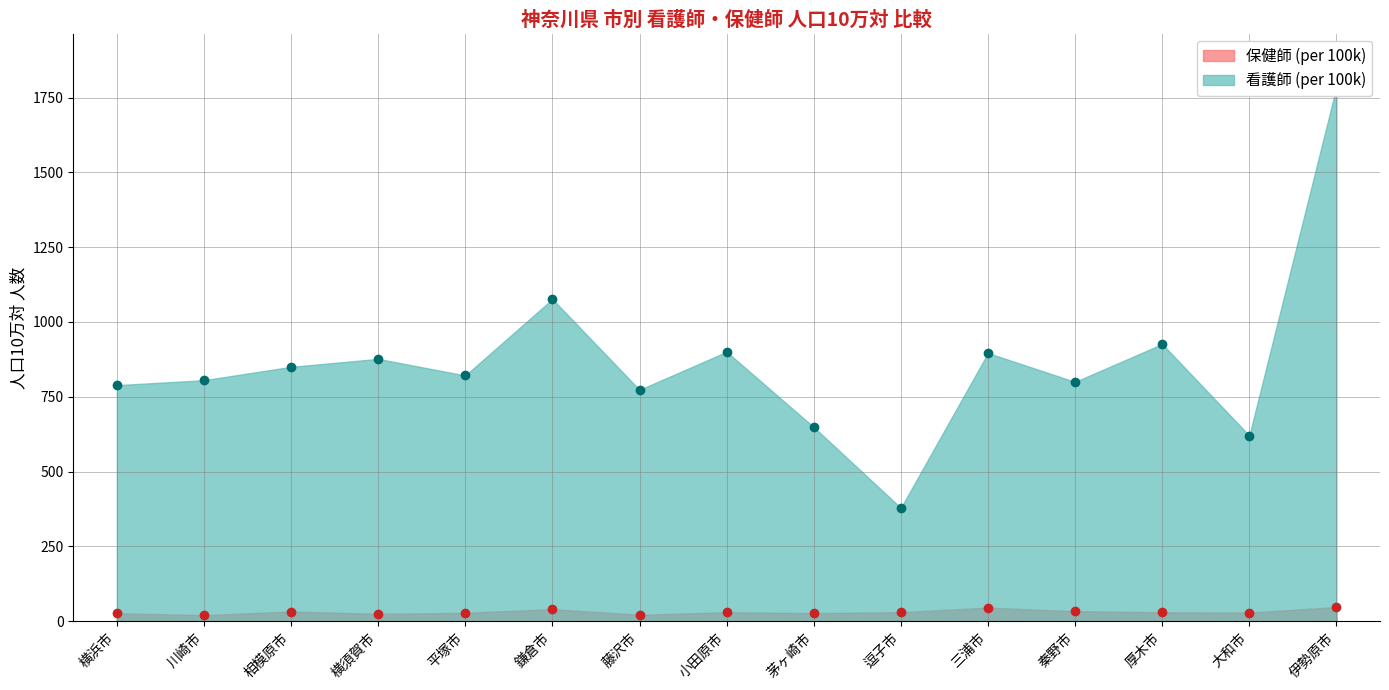

Reading right to left, transcribe all the data shown in this chart.

看護師 (per 100k): 伊勢原市=1785.2	大和市=620.1	厚木市=926.2	秦野市=799.7	三浦市=896.1	逗子市=378.5	茅ヶ崎市=648.5	小田原市=900.2	藤沢市=773.2	鎌倉市=1076.4	平塚市=821.1	横須賀市=876.6	相模原市=850.0	川崎市=805.3	横浜市=788.8
保健師 (per 100k): 伊勢原市=47.2	大和市=28.4	厚木市=29.5	秦野市=33.2	三浦市=45.2	逗子市=29.8	茅ヶ崎市=26.8	小田原市=29.6	藤沢市=21.3	鎌倉市=40.0	平塚市=27.9	横須賀市=24.5	相模原市=32.1	川崎市=20.2	横浜市=26.3